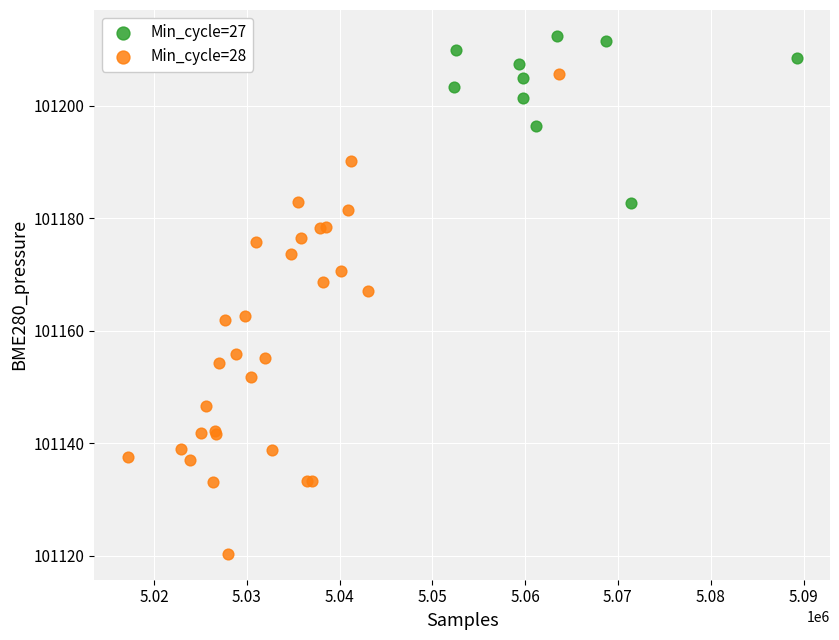

Which series has the largest Y range (max minus min)?

Min_cycle=28